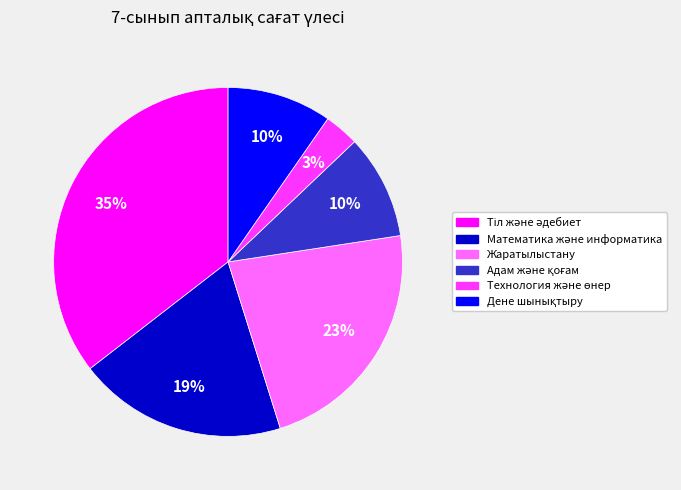

To the nearest percent, what is the difference between the largest and smallest slice percentages?

32%